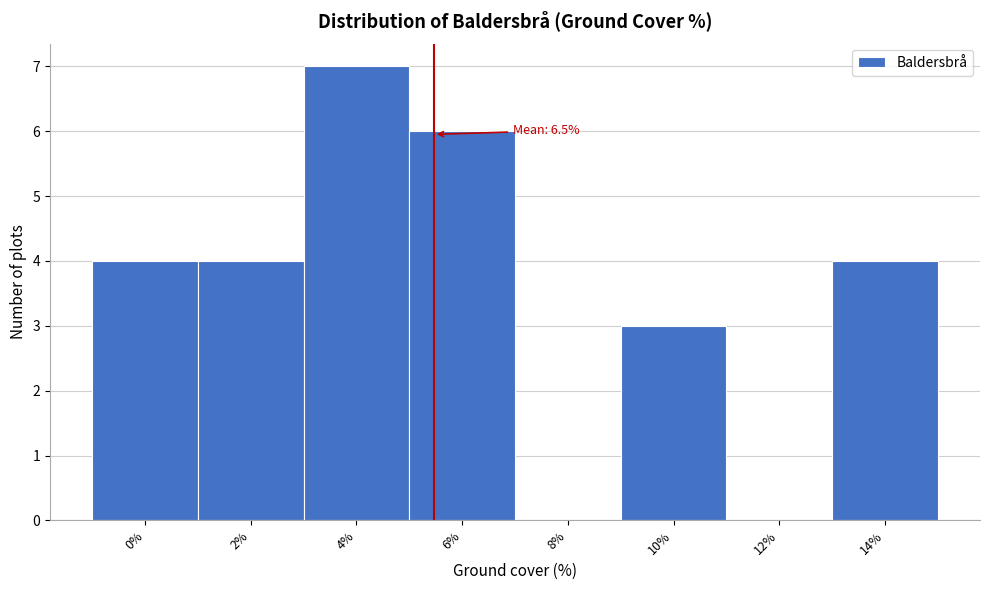

Reading left to right, extract all data points from this chart.

0%=4	2%=4	4%=7	6%=6	8%=0	10%=3	12%=0	14%=4